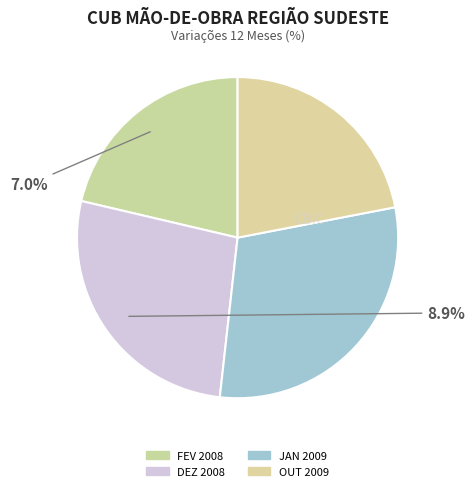

To the nearest percent, what is the difference between the largest and smallest slice percentages?

8%